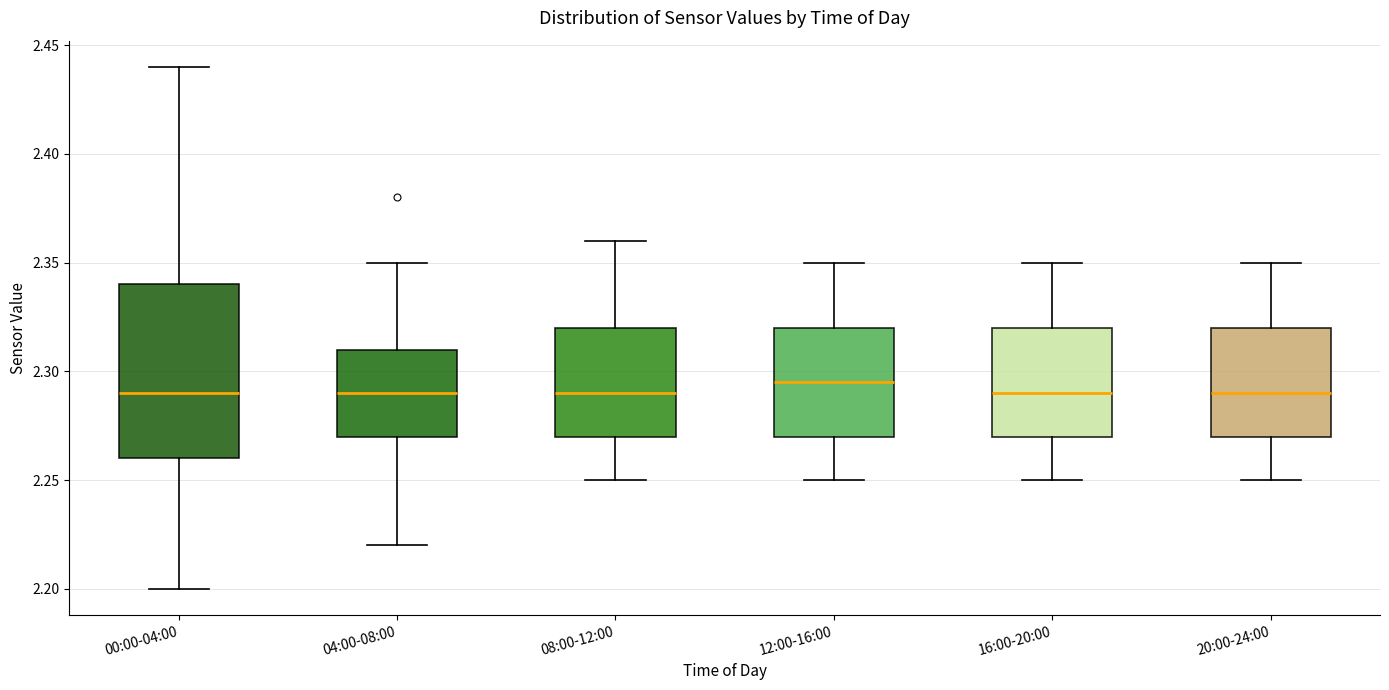

Reading left to right, read every box against the y-axis: the position of its median line, the range the box covers, and the ends of its whiskers. The values are not printed on the chart, so give them approximately, as read against the axis.

00:00-04:00: median 2.290, box 2.260 to 2.340, whiskers 2.200 to 2.440
04:00-08:00: median 2.290, box 2.270 to 2.310, whiskers 2.220 to 2.350
08:00-12:00: median 2.290, box 2.270 to 2.320, whiskers 2.250 to 2.360
12:00-16:00: median 2.295, box 2.270 to 2.320, whiskers 2.250 to 2.350
16:00-20:00: median 2.290, box 2.270 to 2.320, whiskers 2.250 to 2.350
20:00-24:00: median 2.290, box 2.270 to 2.320, whiskers 2.250 to 2.350